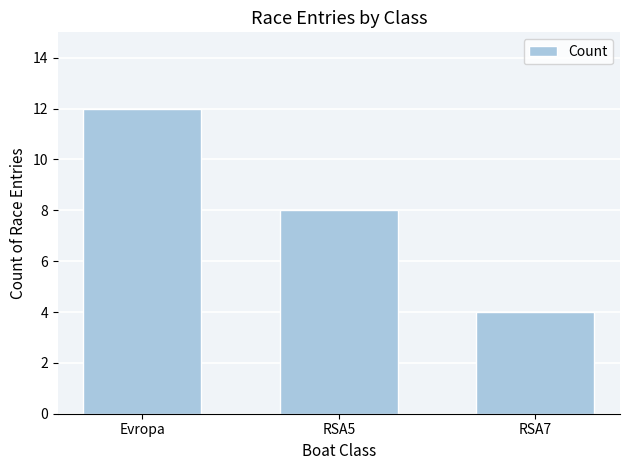

What is the difference between the values at RSA7 and RSA5?

4